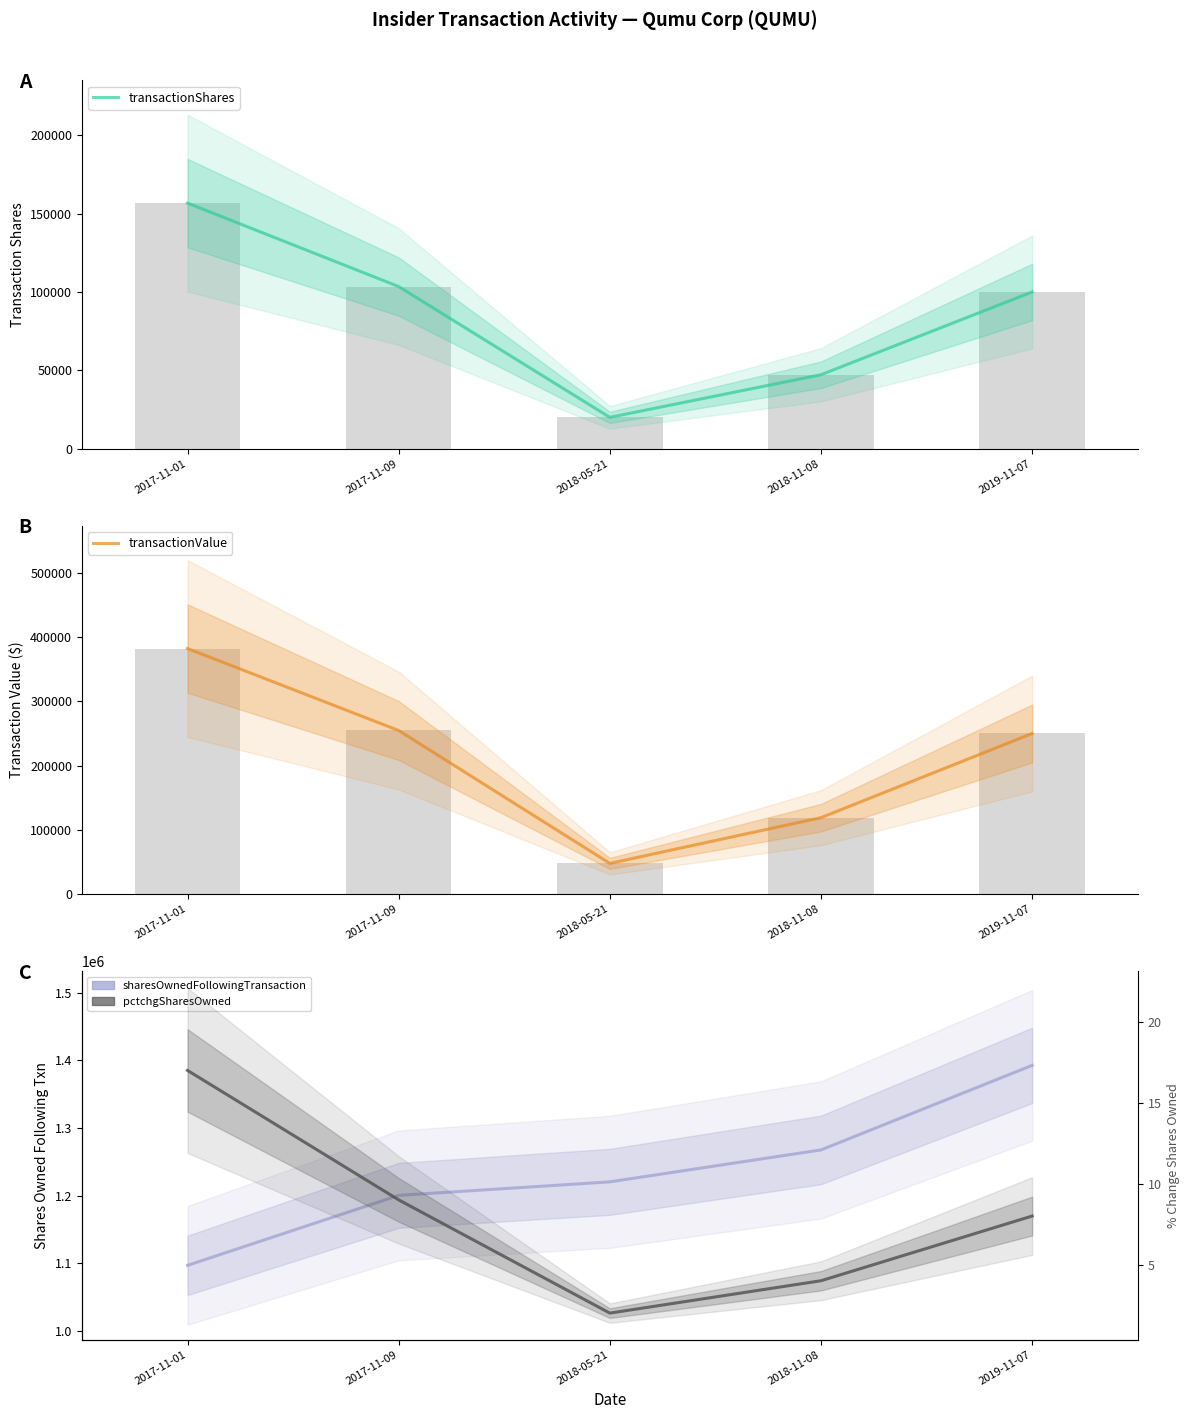

What is the smallest value displayed?

2